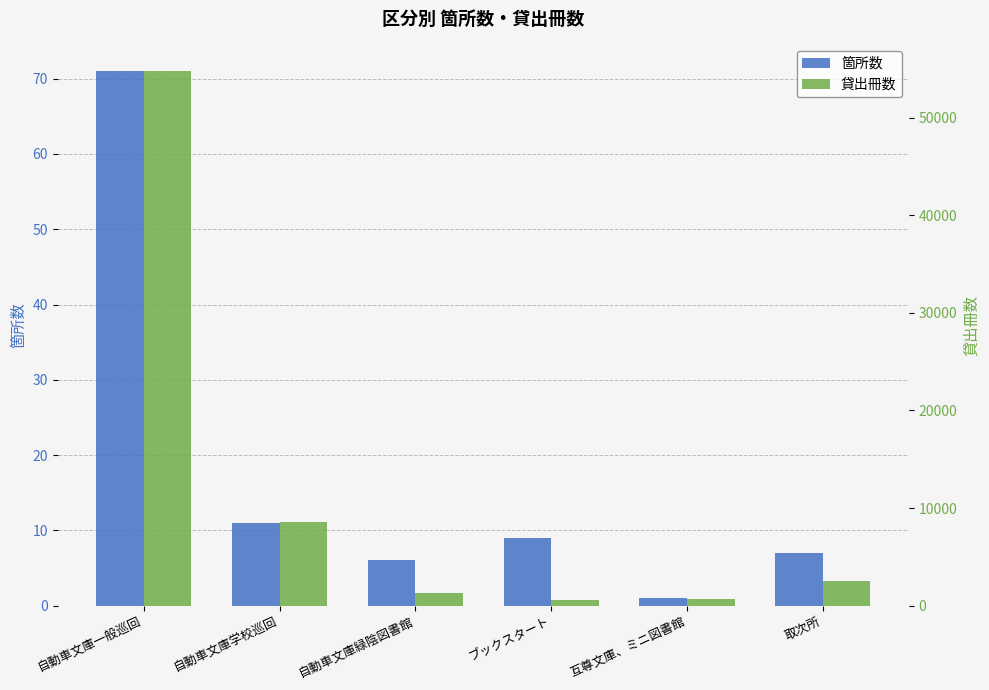

What is the label of the 5th bar from the left?

互尊文庫、ミニ図書館